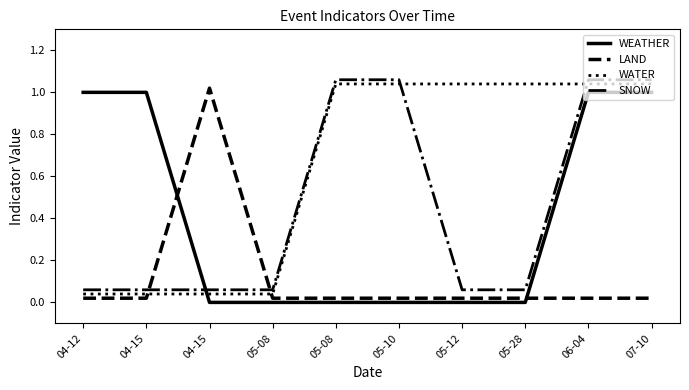

Does the chart display data point markers on the line(s)?

No